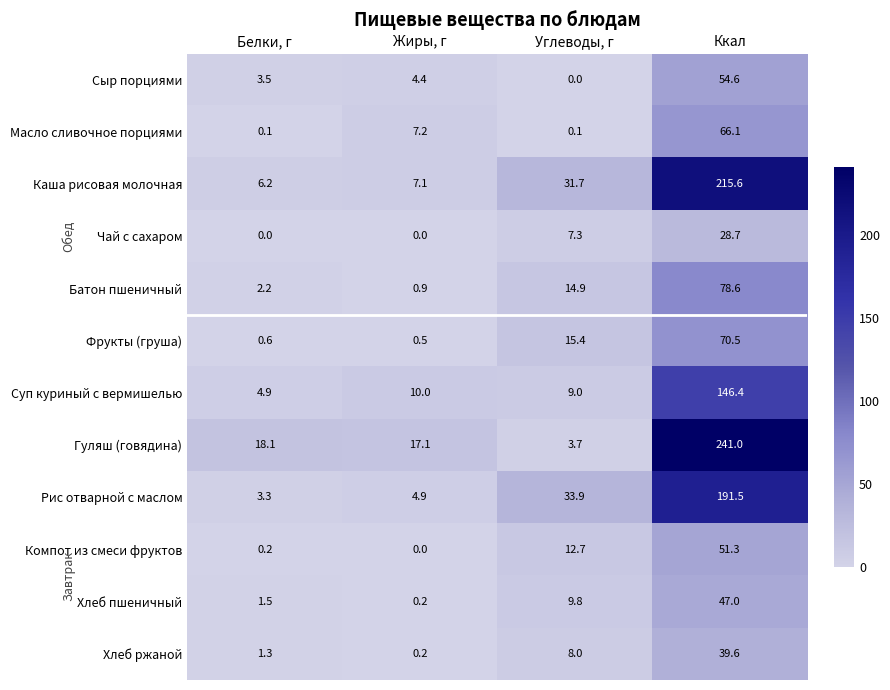

What is the difference between the maximum and second lowest values in the Батон пшеничный series?

76.4